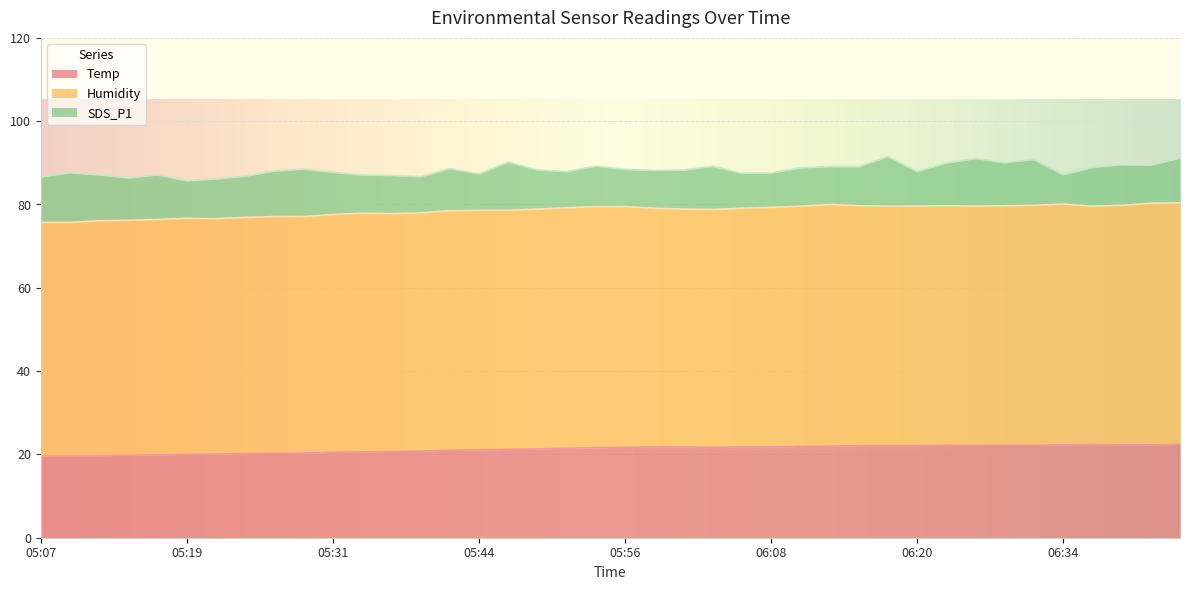

What is the difference between the maximum and minimum values in the Temp series?

2.8